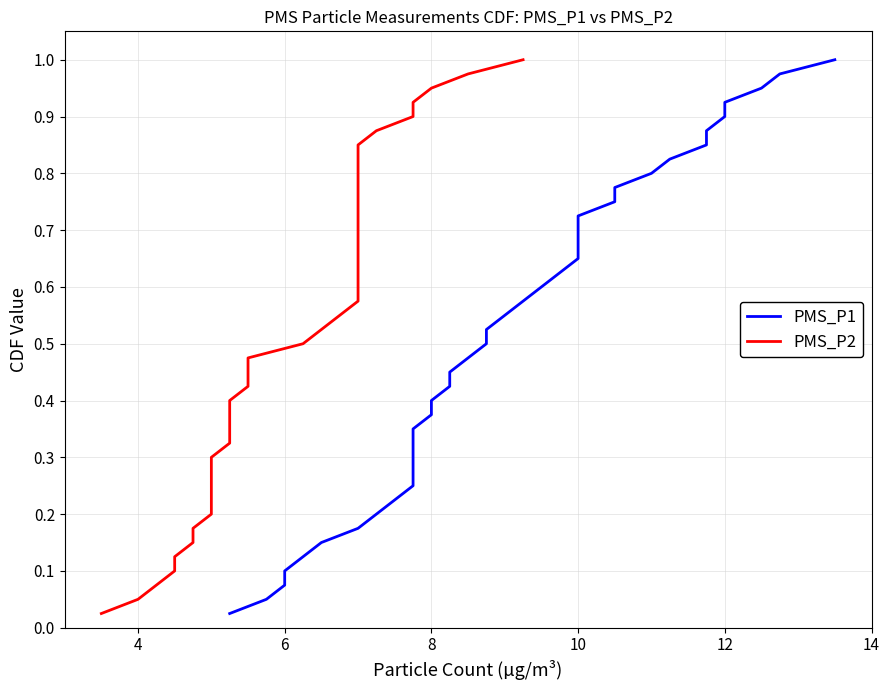

True or false: PMS_P2 and PMS_P1 intersect in this chart.

False